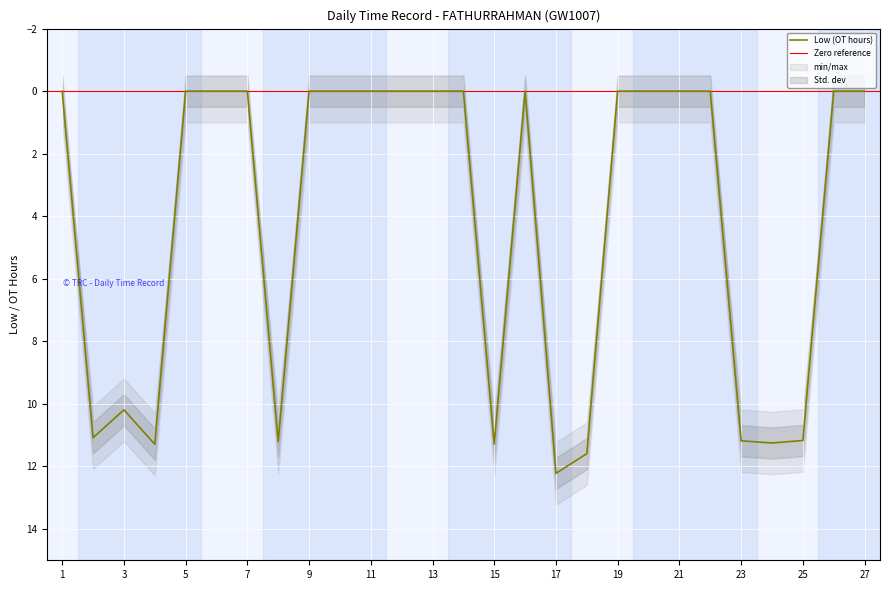

At which category does the chart reach its minimum across all series?

1